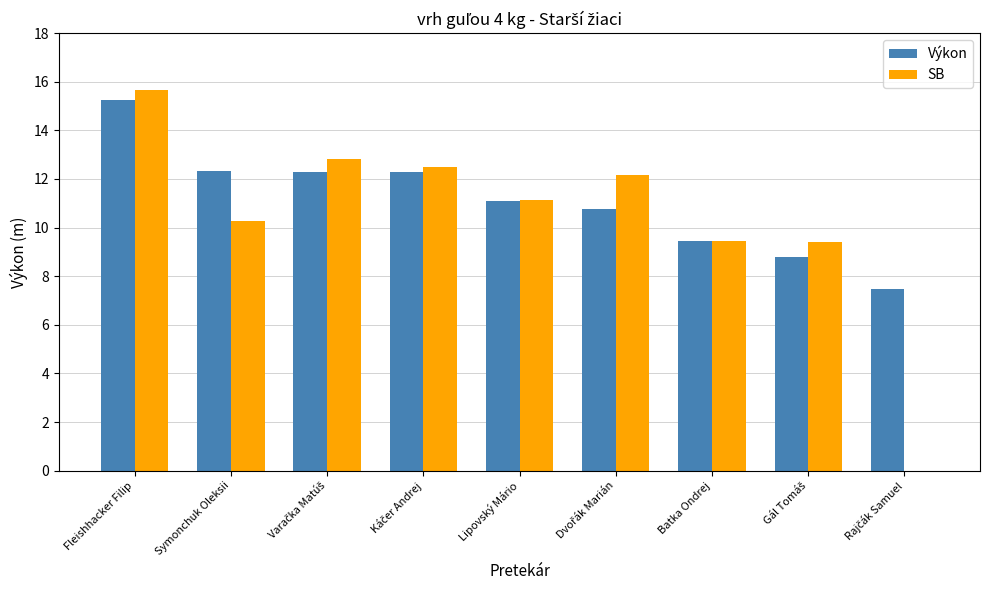

The value of Výkon at Fleishhacker Filip is 15.2. True or false?

True